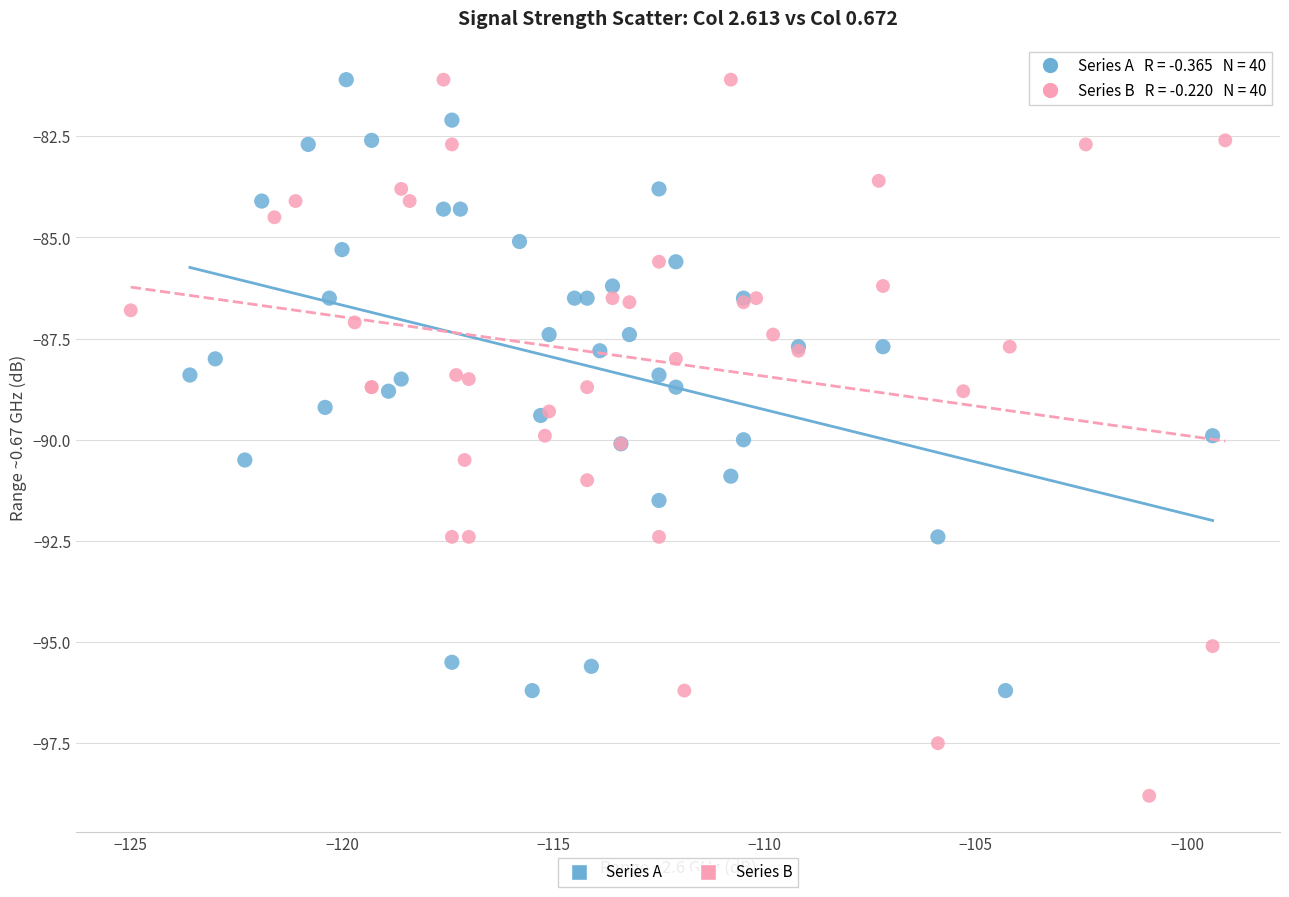

Which series has the largest Y range (max minus min)?

Series B